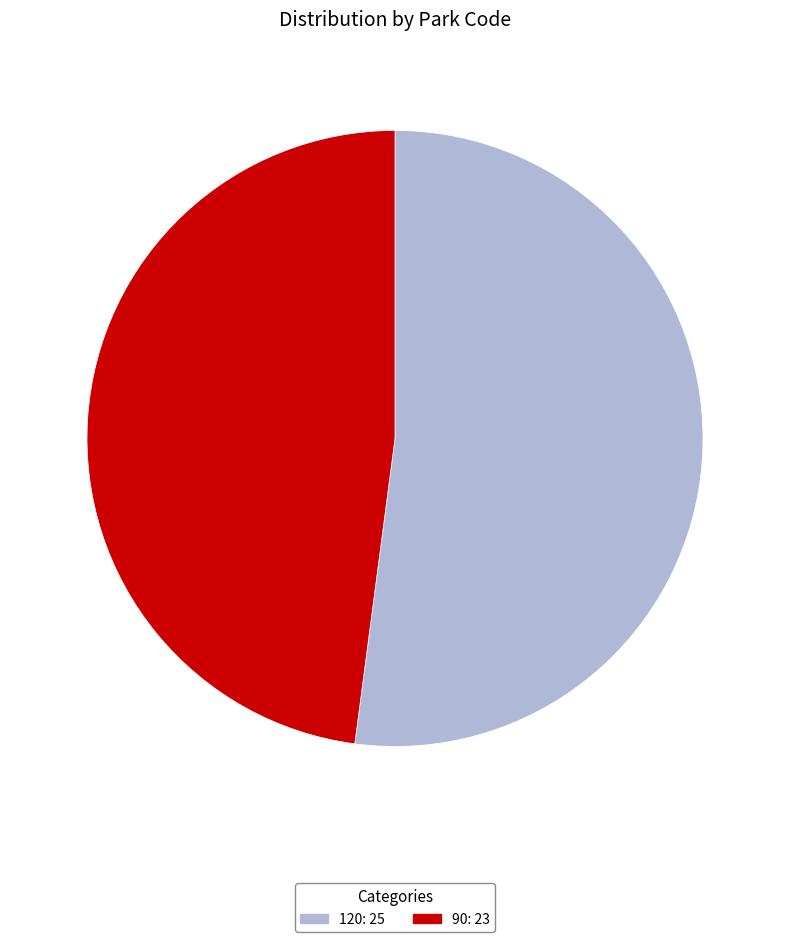

Is it true that 120 is 52% of the pie?

True